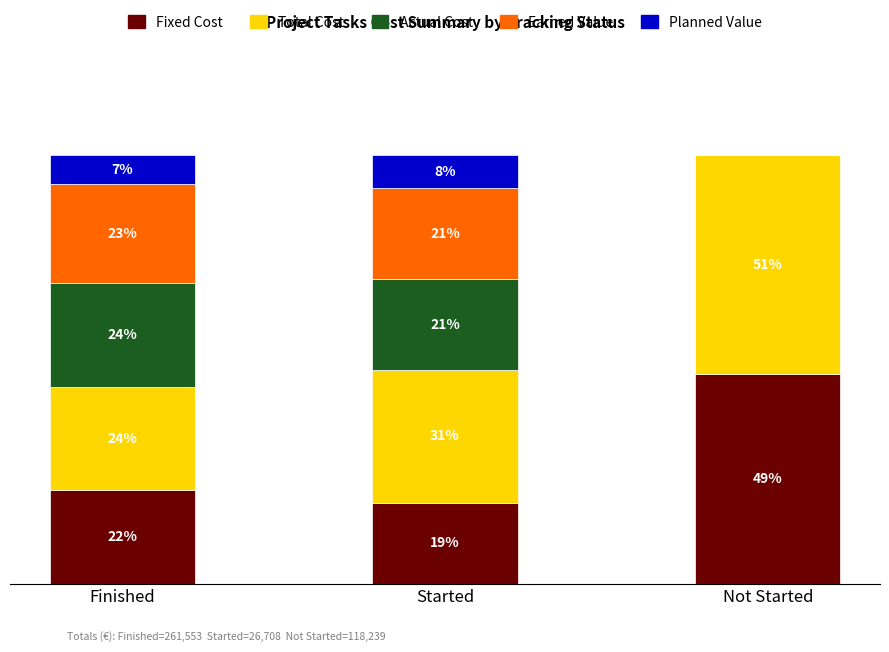

What is the label of the 2nd bar from the left?

Started